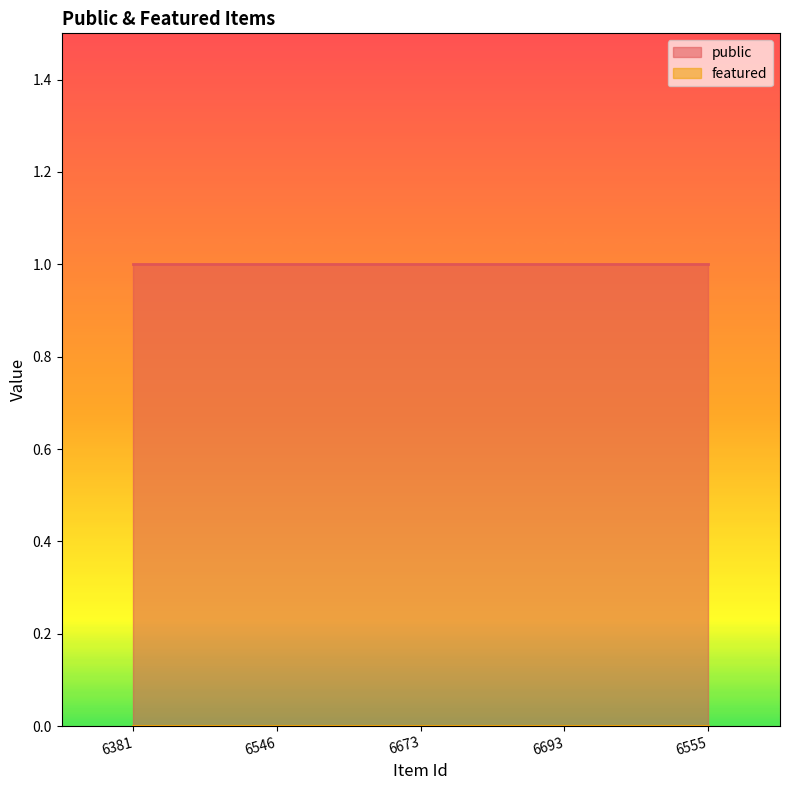

Count the number of categories in the chart.

5